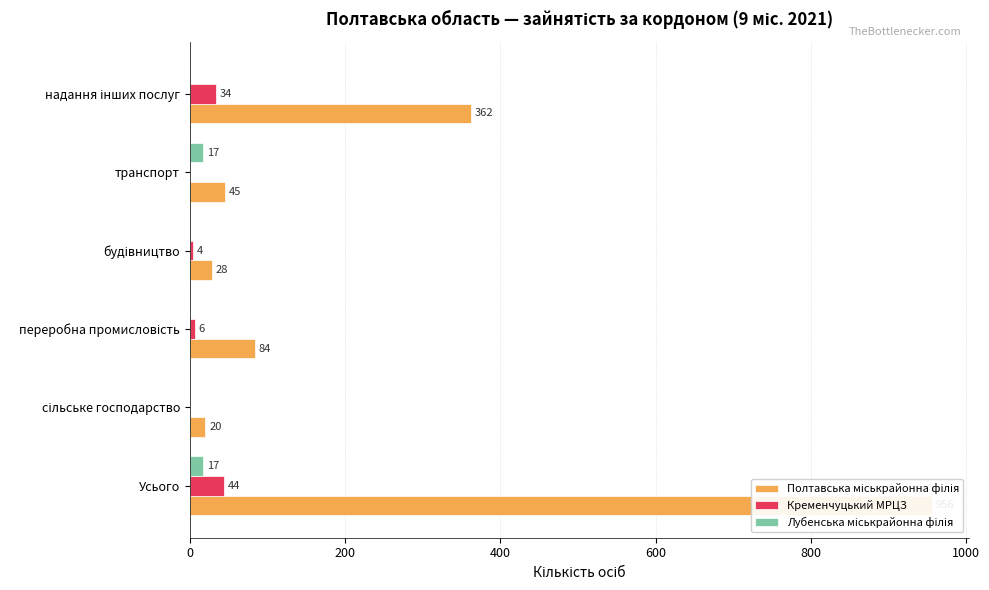

How many values in the Кременчуцький МРЦЗ series are below 6?

3